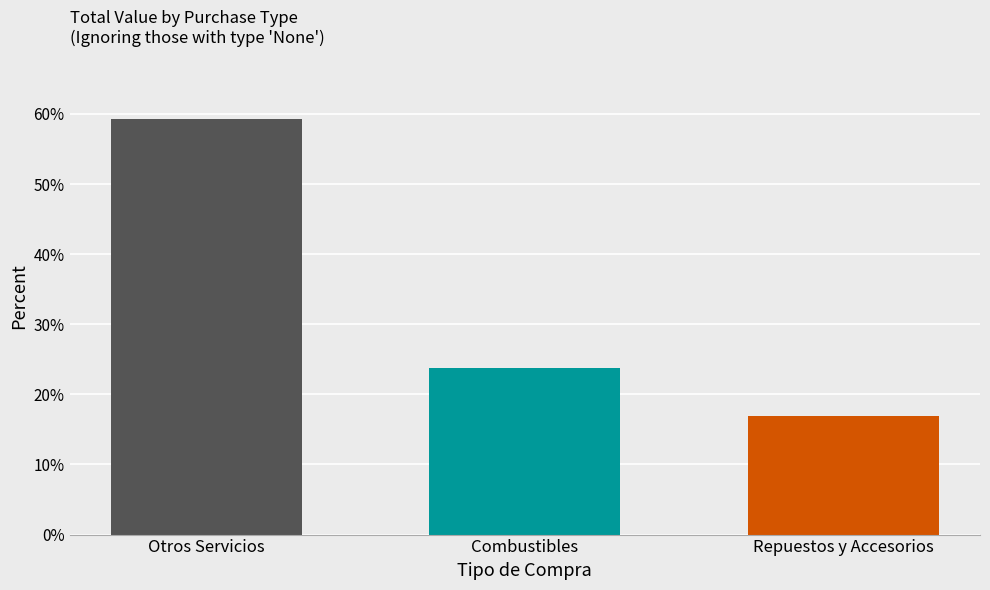

What is the change in value from Otros Servicios to Repuestos y Accesorios?

-42.3